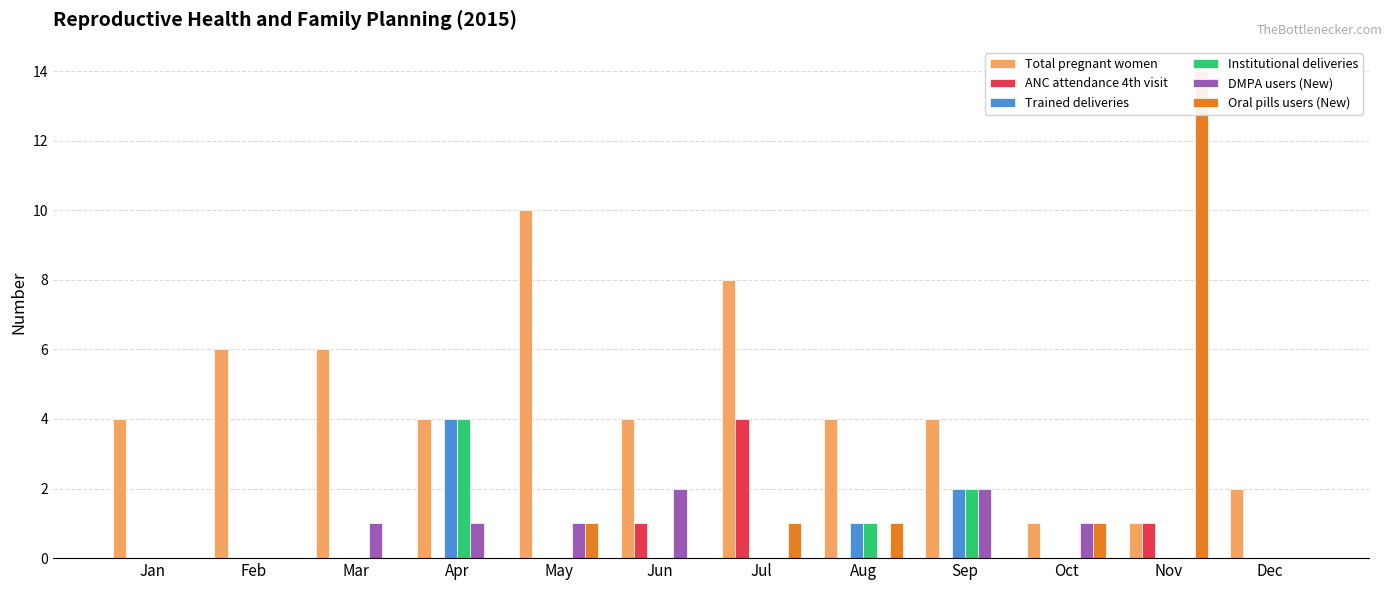

At which category does the chart reach its peak across all series?

Nov